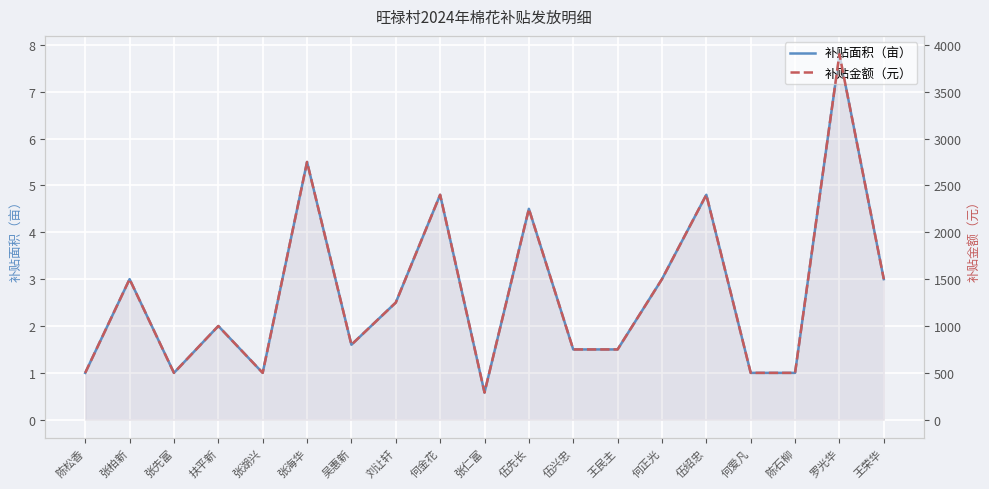

Rank the categories by 补贴金额（元） value from highest to lowest.

罗光华, 张海华, 何金花, 伍绍忠, 伍先长, 张柏新, 何正光, 王荣华, 刘让轩, 扶平新, 吴惠新, 伍兴忠, 王民主, 陈松香, 张先富, 张湖兴, 何爱凡, 陈石柳, 张仁富